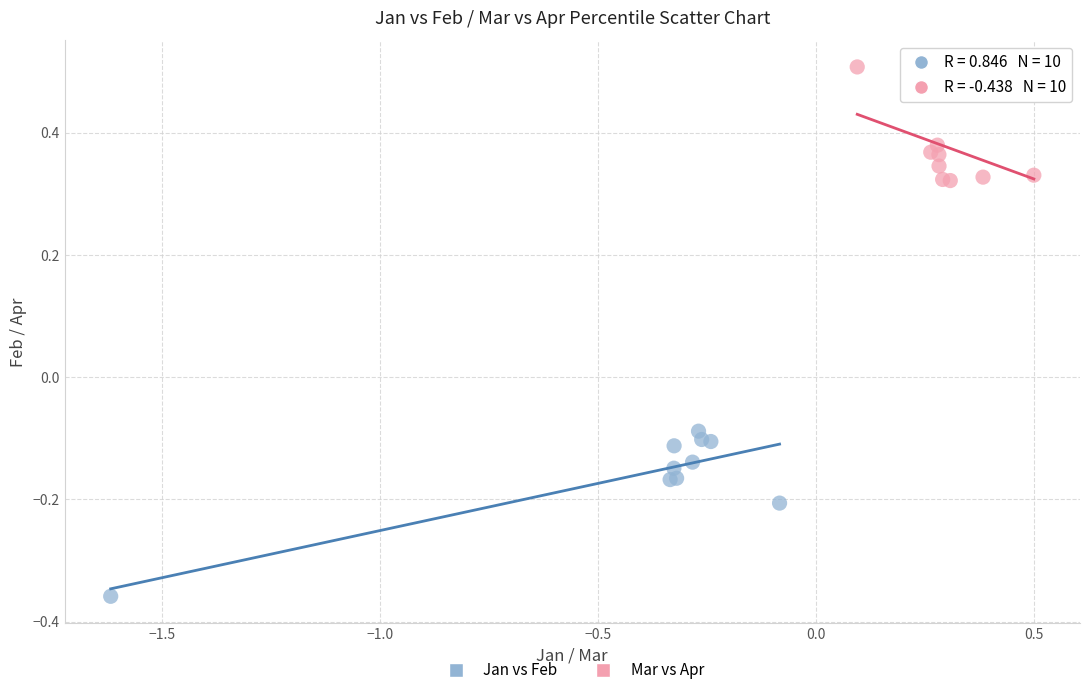

Which series has the widest spread of Y values?

Jan vs Feb